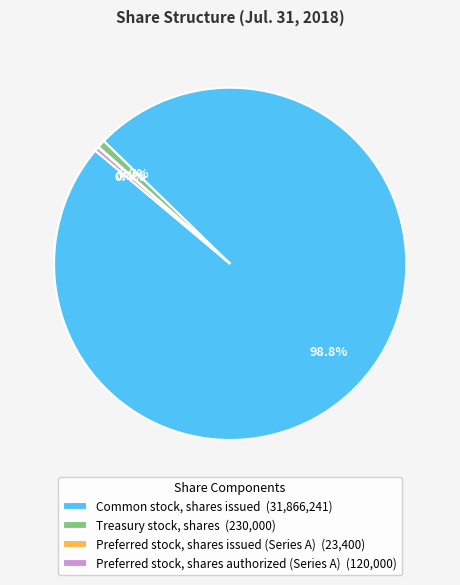

Is there any slice that represents more than half of the pie?

Yes